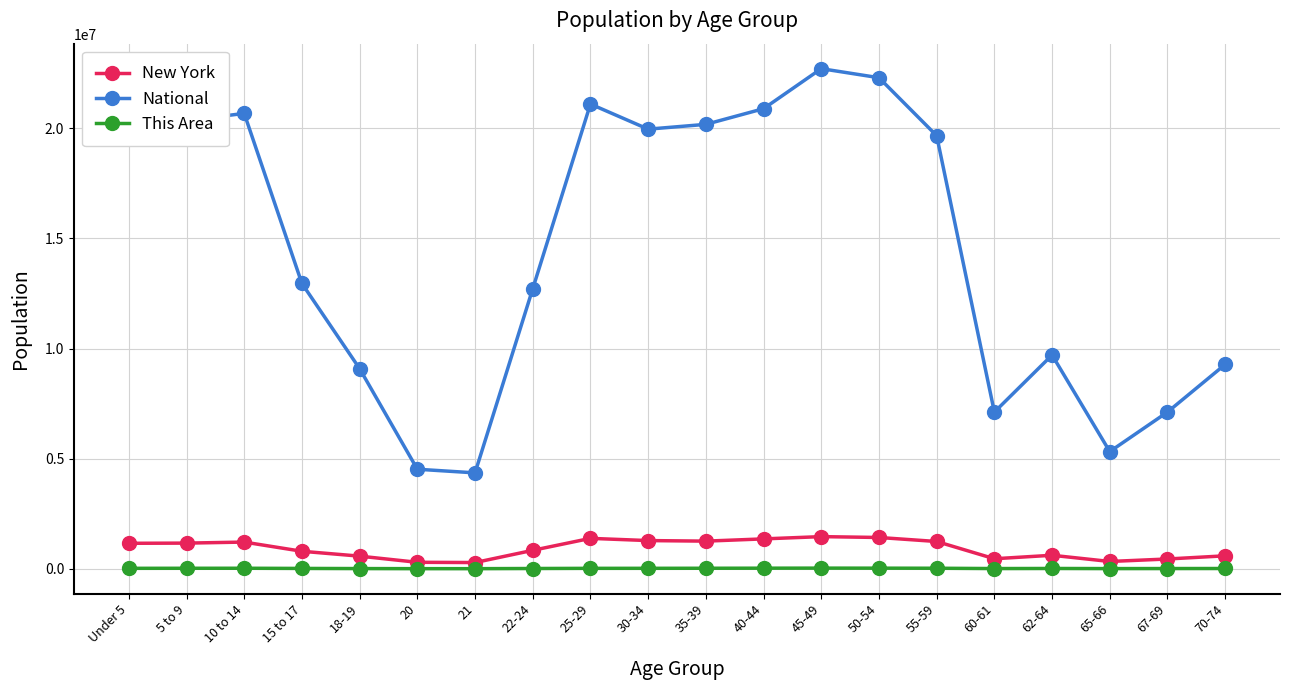

Is this an area chart (filled region under the line)?

No